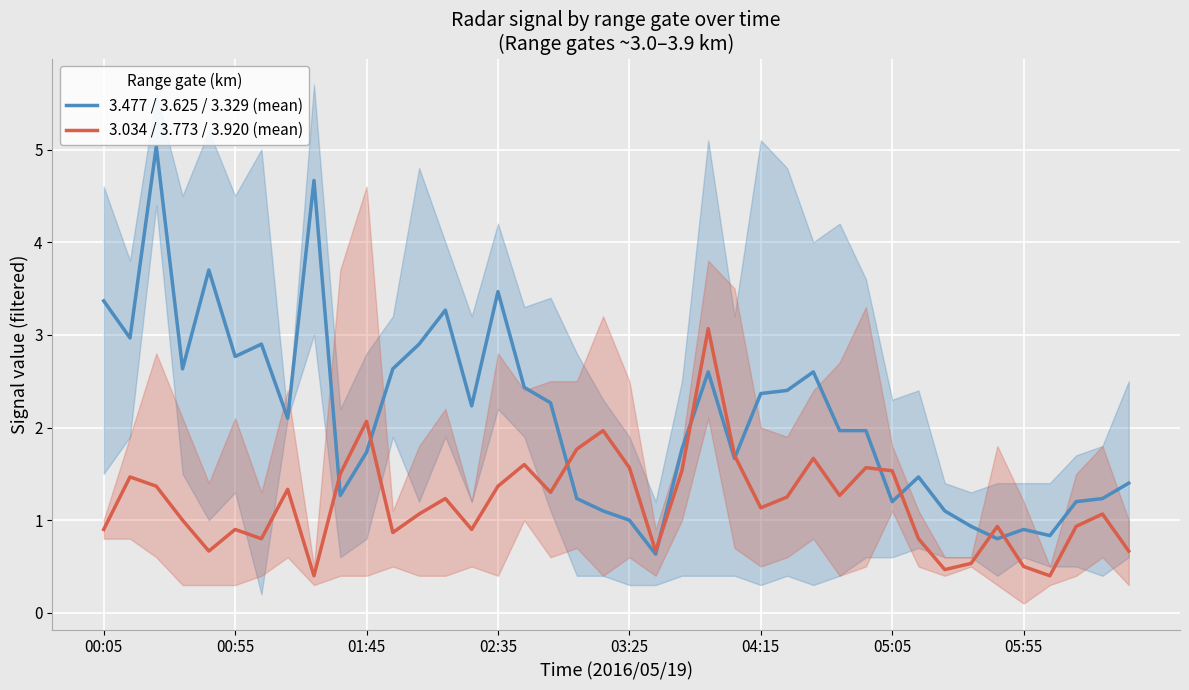

Which series changed the most between 16 and 17?

3.034 / 3.773 / 3.920 (mean)